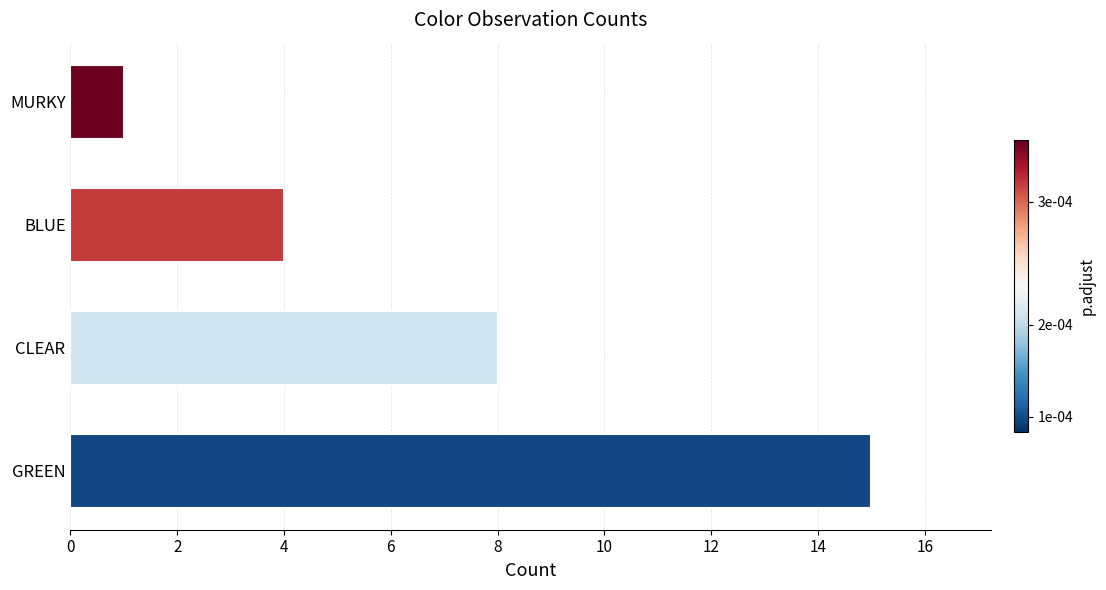

Does the chart contain stacked bars?

No